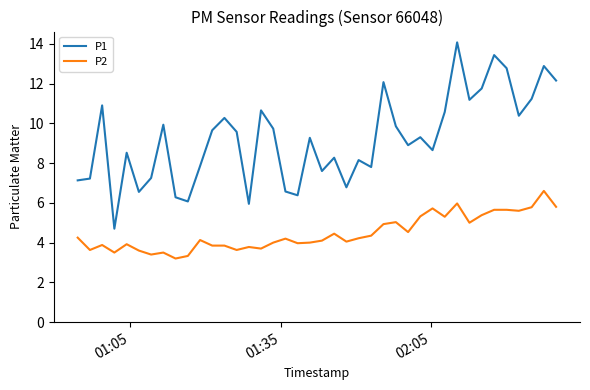

What is the minimum value shown in the chart?

3.2